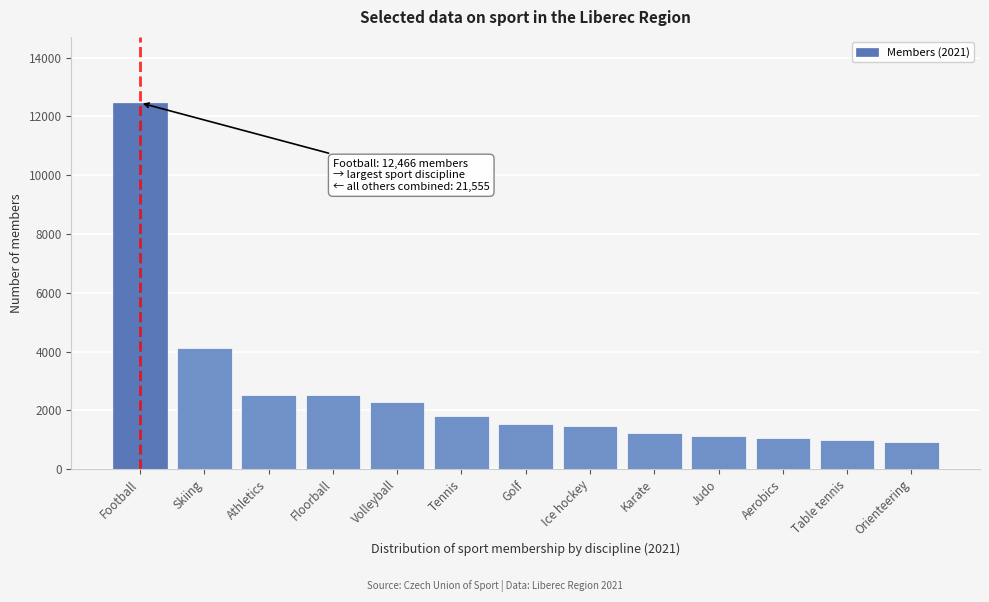

What is the average value?

2617